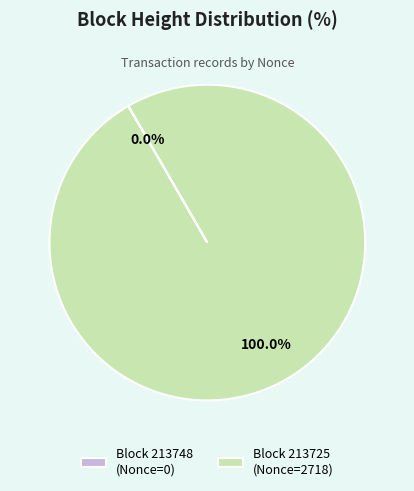

Which slice represents more than half of the pie?

Block 213725 (Nonce=2718)